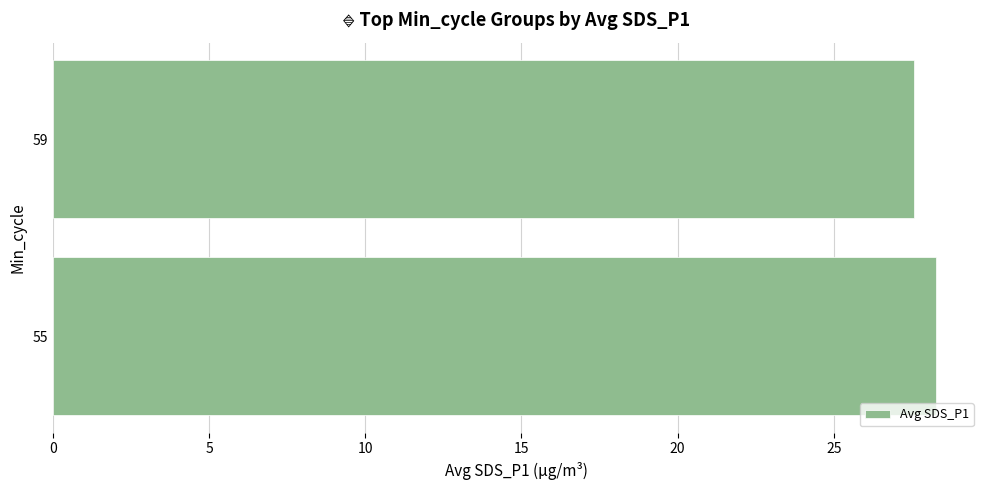

What is the greatest value displayed?

28.3